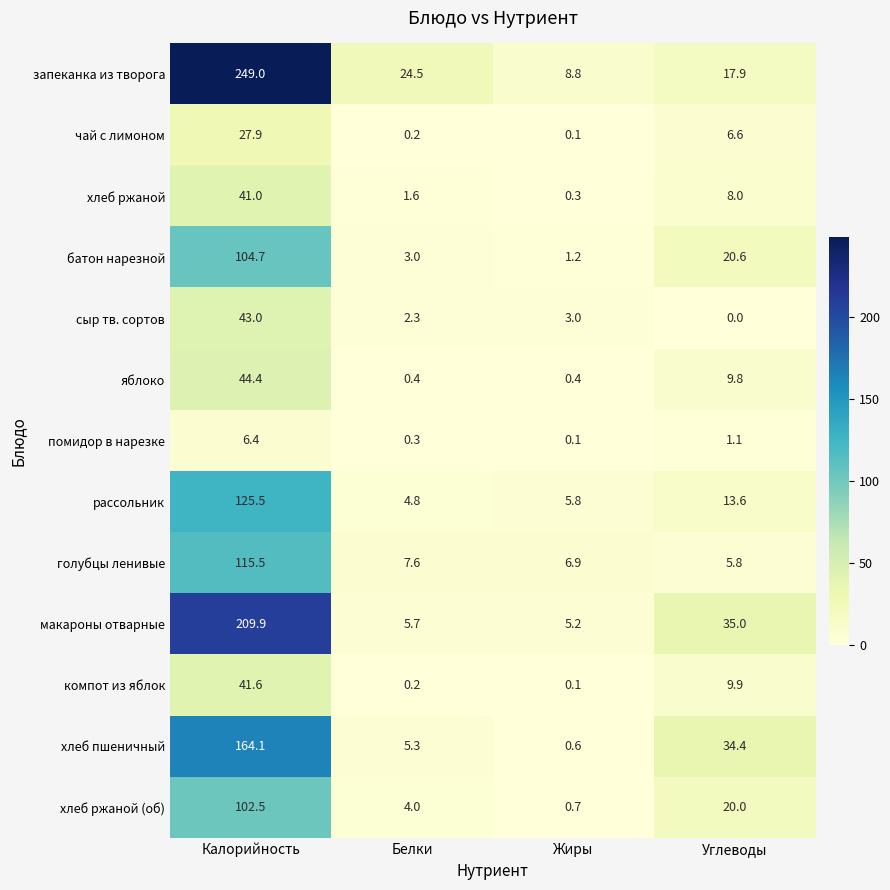

Count the number of data series in this chart.

13